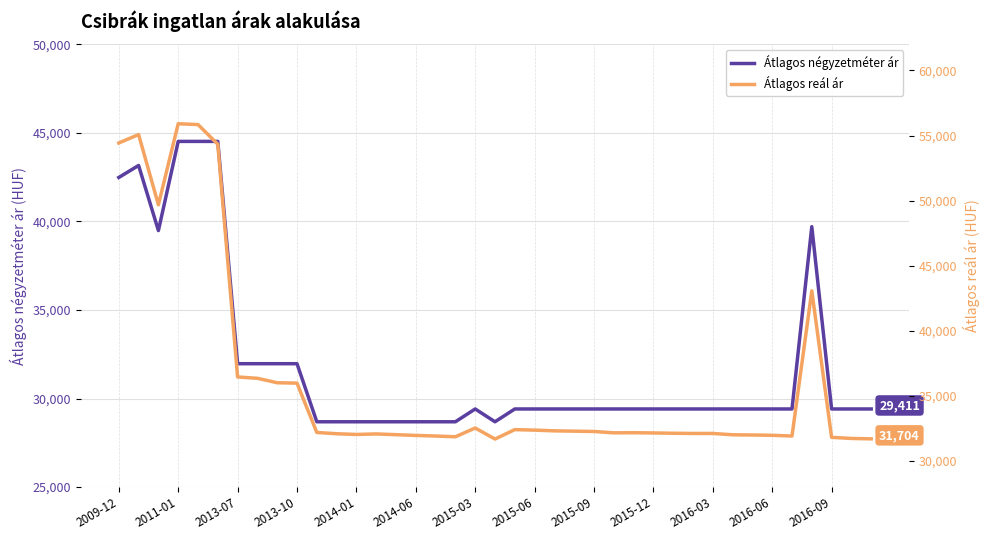

Read the Átlagos négyzetméter ár value at 2013-07.

31967